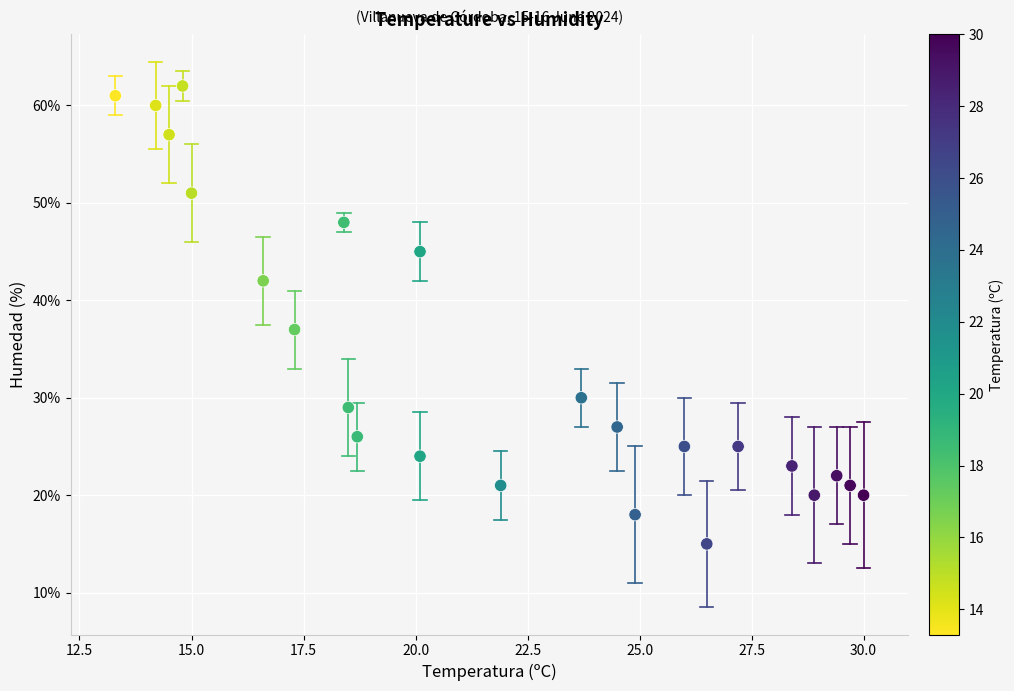

What Y value in the scatter plot is closest to 38?

37